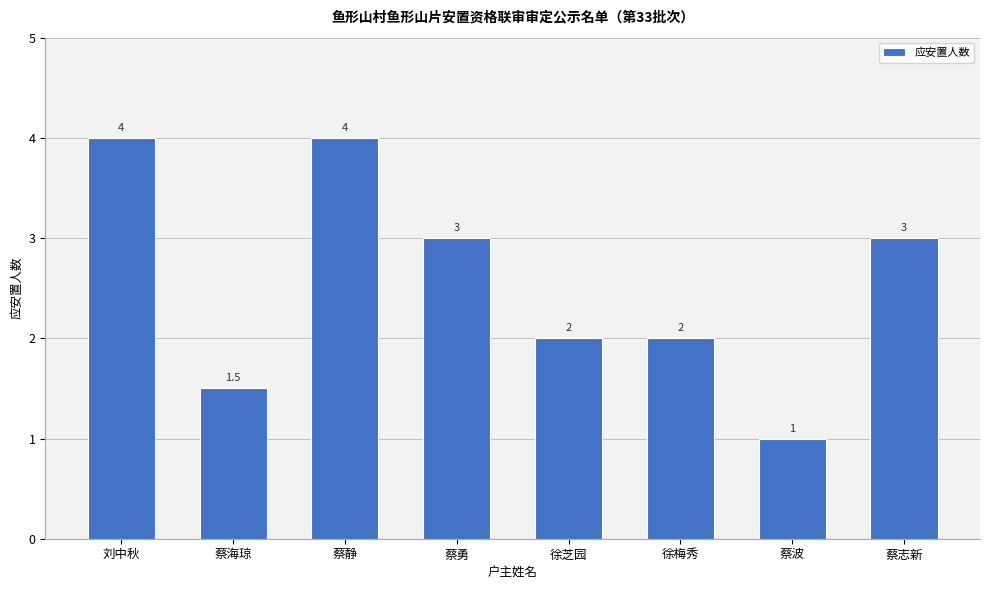

What is the difference between the maximum and minimum values?

3.0